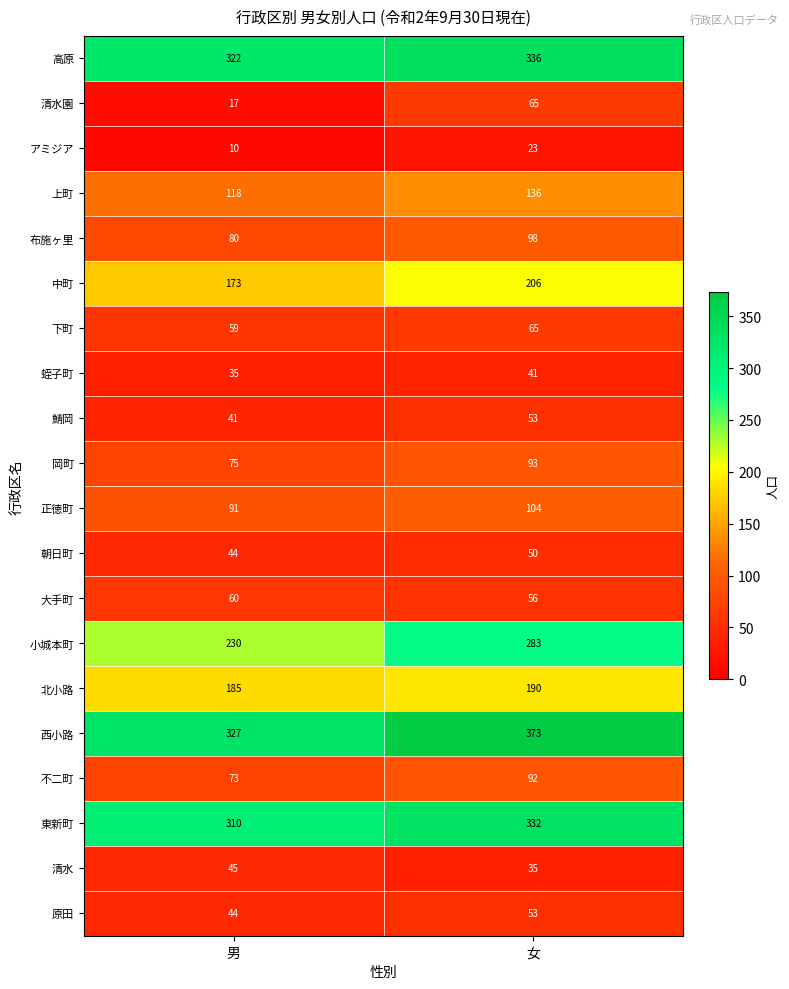

Rank the categories by 北小路 value from highest to lowest.

女, 男